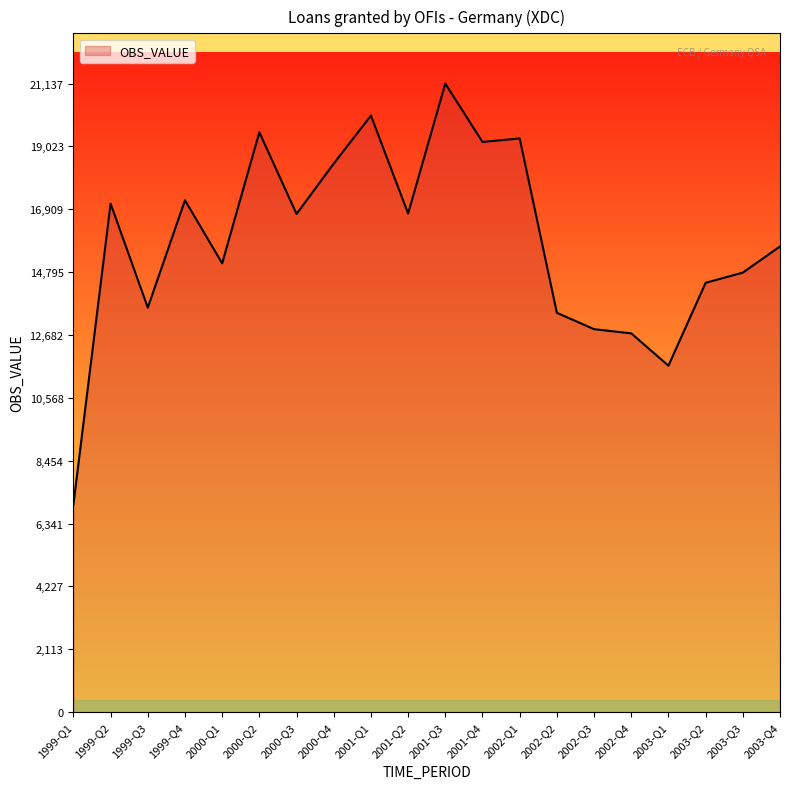

What is the ratio of the value at 1999-Q1 to the value at 2001-Q4?

0.4